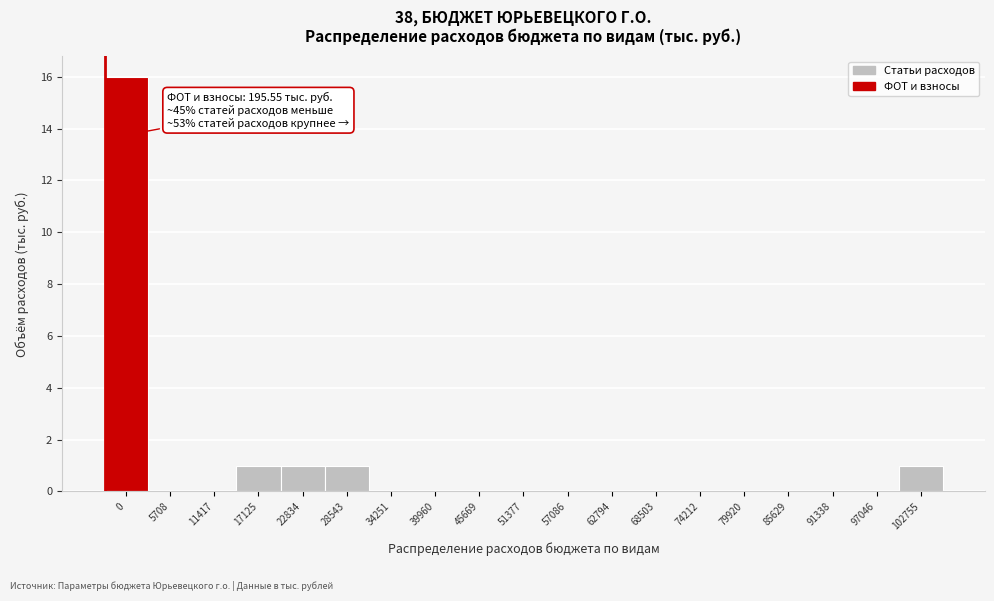

Reading left to right, transcribe all the data shown in this chart.

0=16	5708=0	11417=0	17125=1	22834=1	28543=1	34251=0	39960=0	45669=0	51377=0	57086=0	62794=0	68503=0	74212=0	79920=0	85629=0	91338=0	97046=0	102755=1